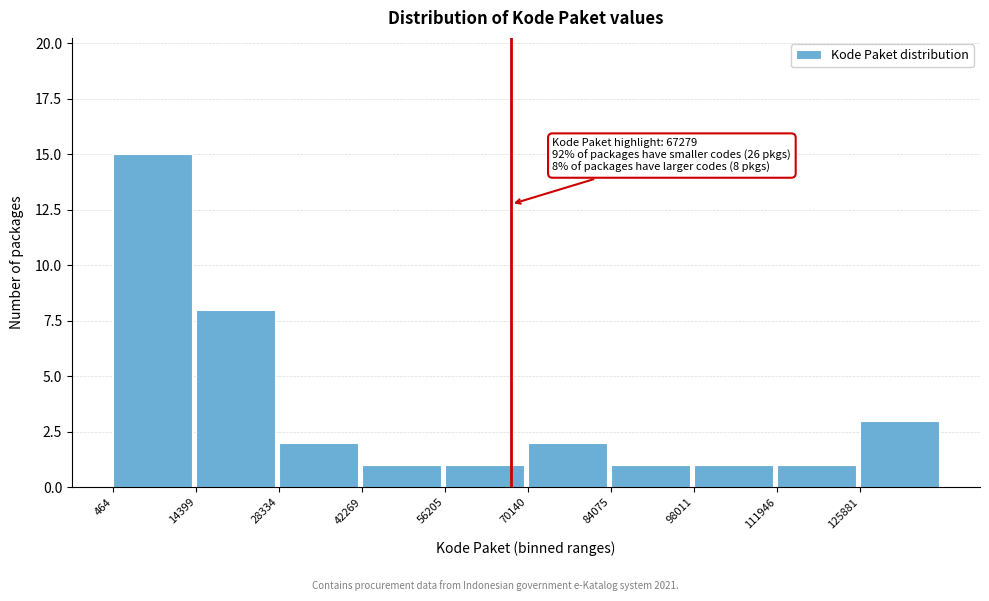

Which range on the x-axis has the tallest bar?

0 to 14000